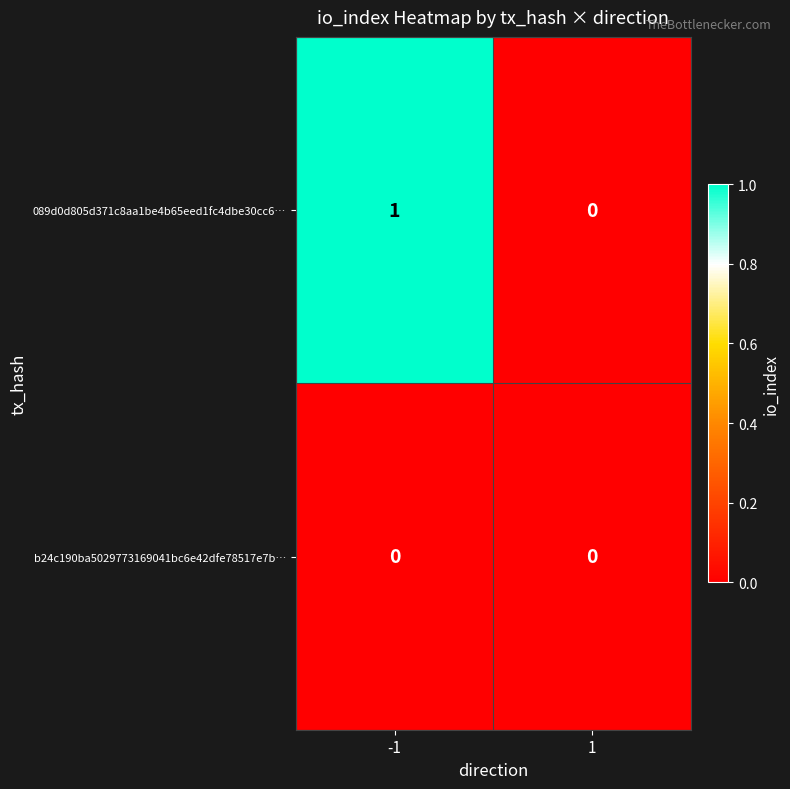

The value of 089d0d805d371c8aa1be4b65eed1fc4dbe30cc6… at 1 is 0. True or false?

True